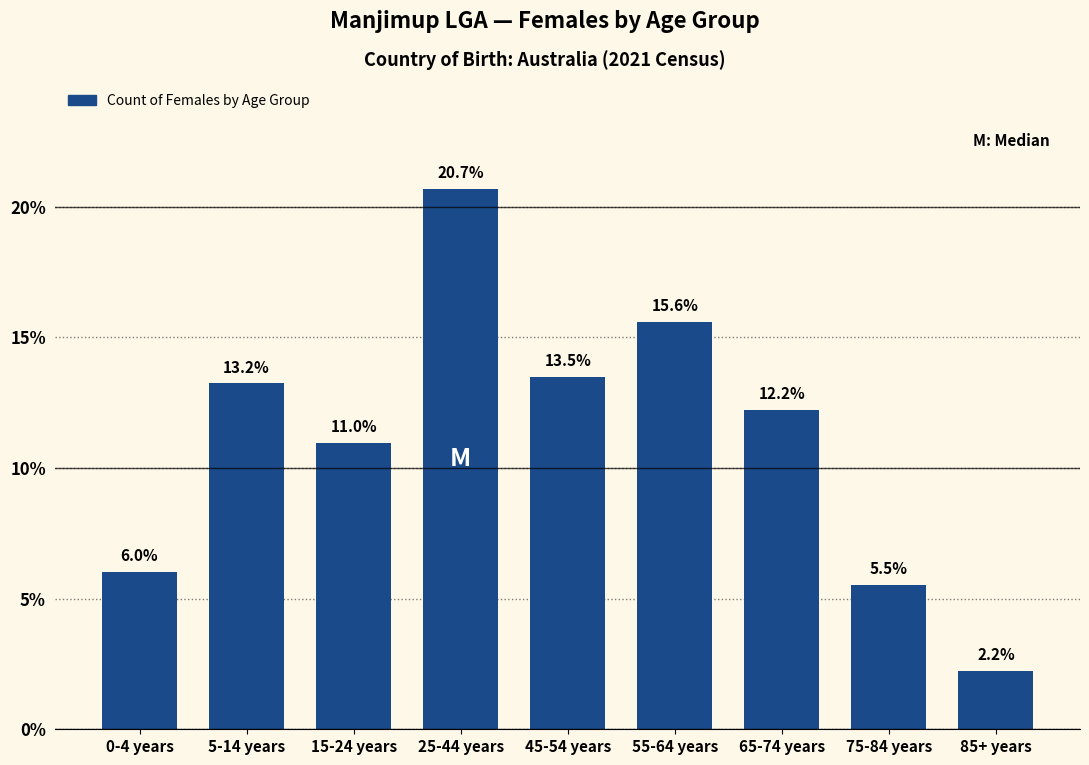

Reading left to right, what are all the values shown in this chart?

6.0	13.2	11.0	20.7	13.5	15.6	12.2	5.5	2.2